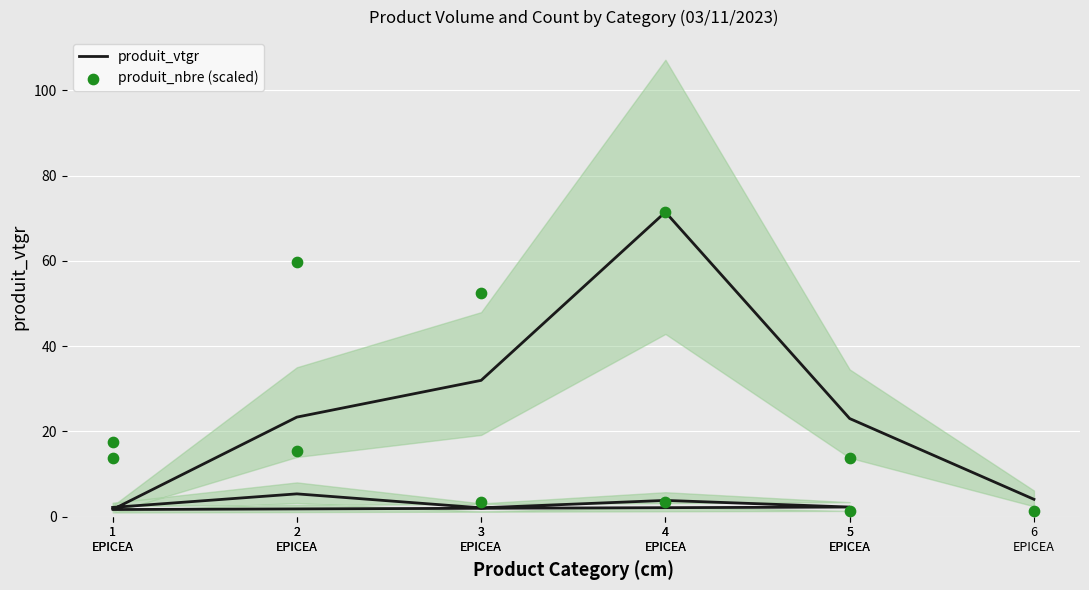

At which category is the sum across all series the highest?

4
EPICEA